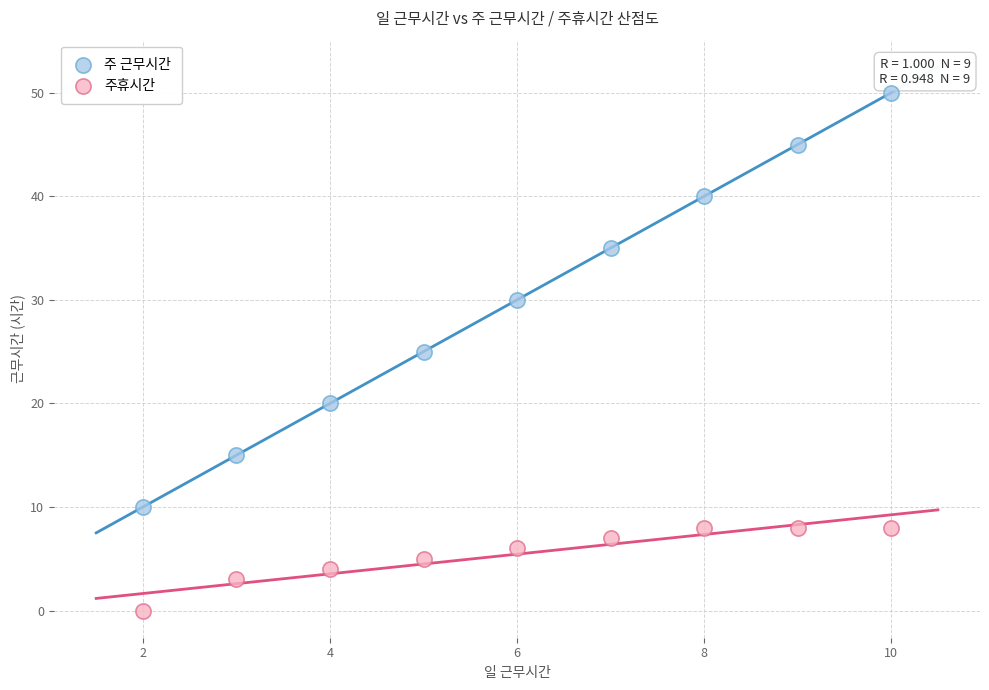

Across all data points, what is the range of X values (max minus min)?

8